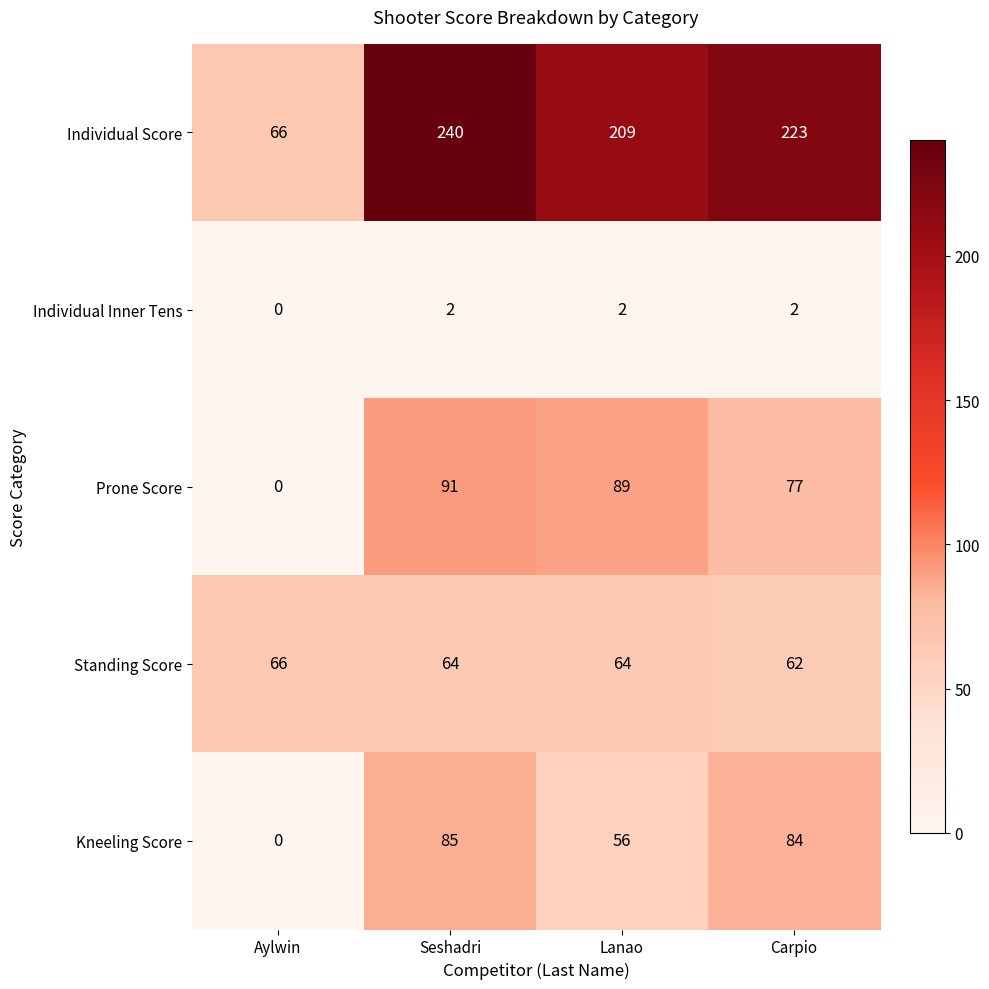

What is the difference between the highest and lowest values at Seshadri?

238